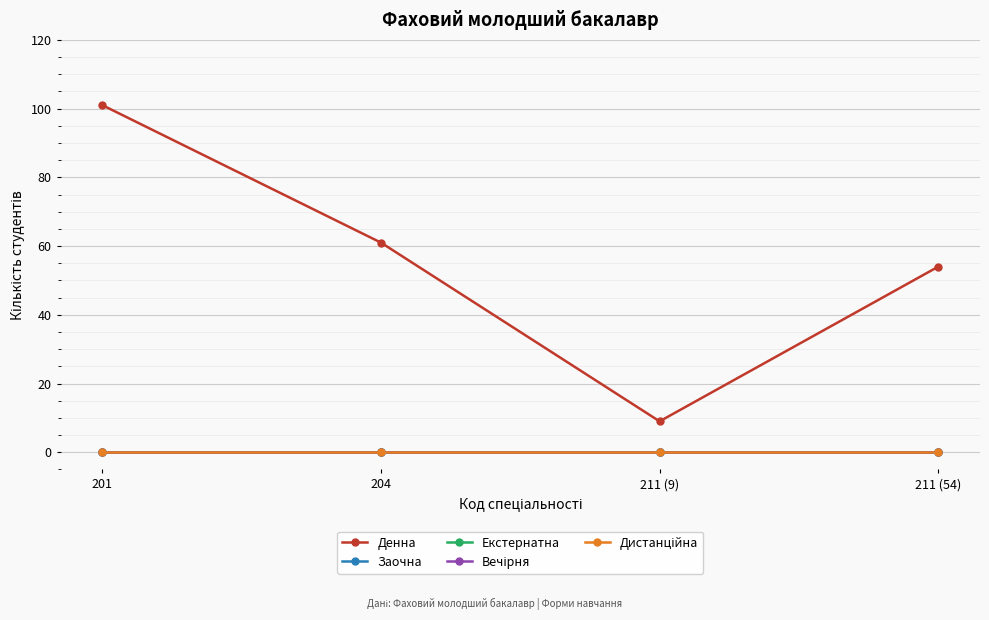

What is the label of the 1st point from the left?

201